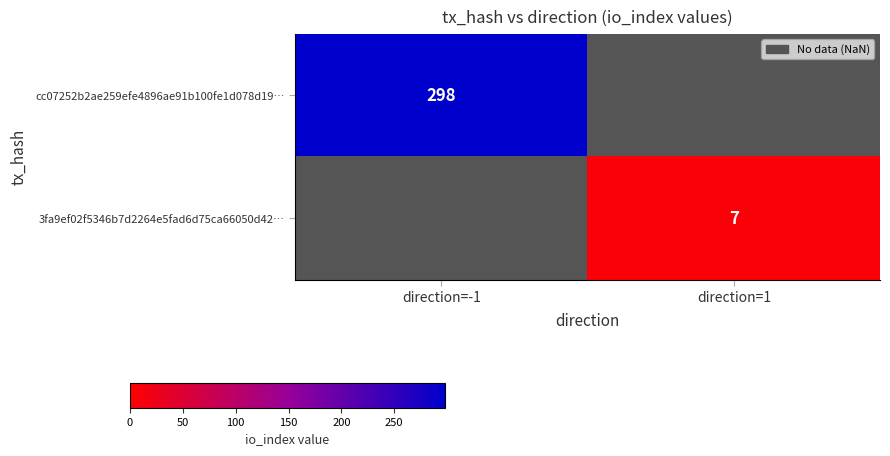

At which category does the chart reach its peak across all series?

direction=-1